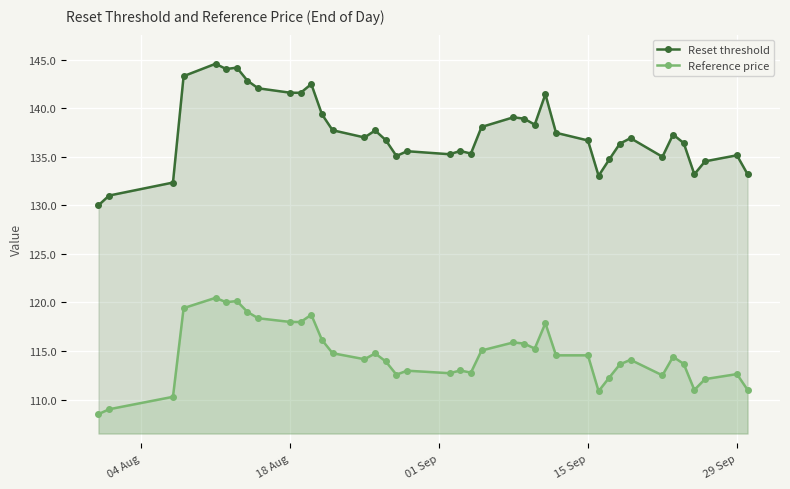

List the series in order of their overall mean, highest first.

Reset threshold, Reference price